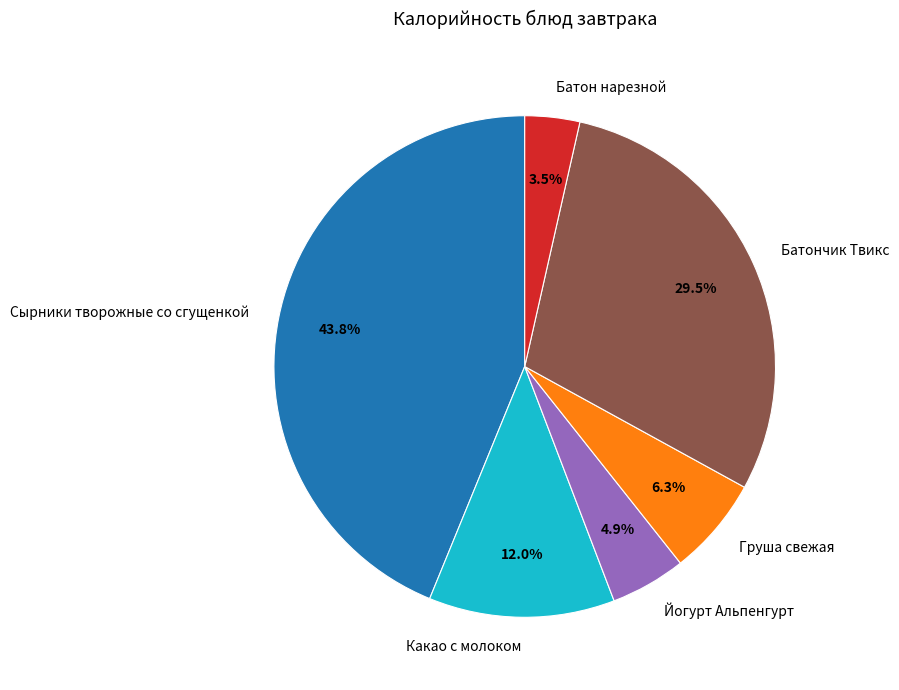

Count the number of slices in the pie.

6